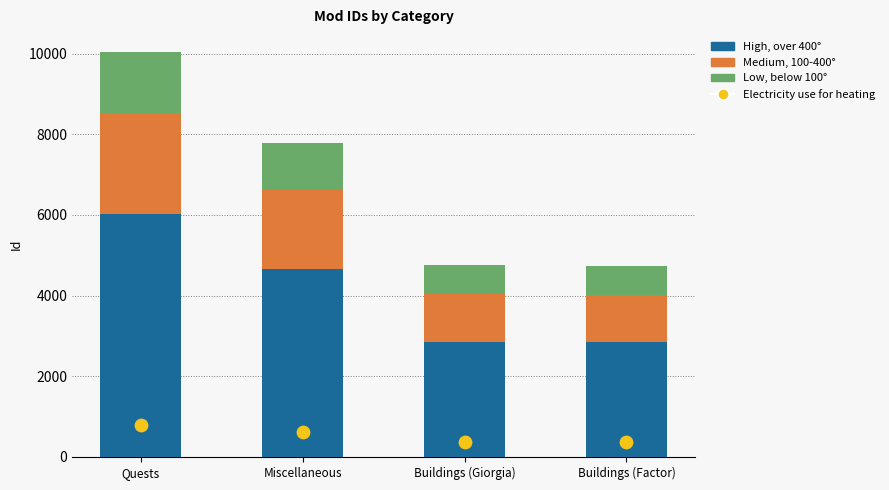

Which series contains the lowest Y value?

Electricity use for heating